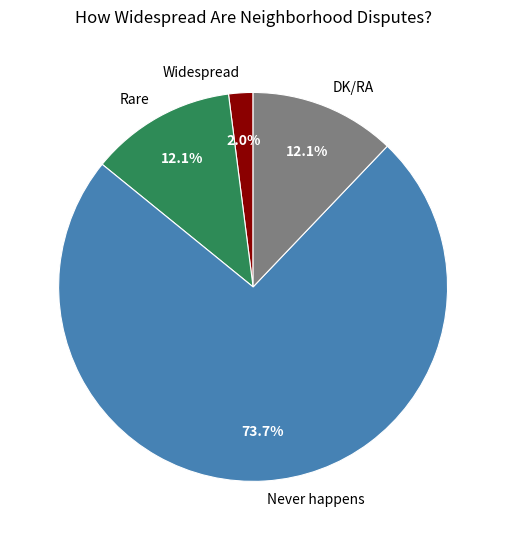

Does Rare represent more than half of the total?

No